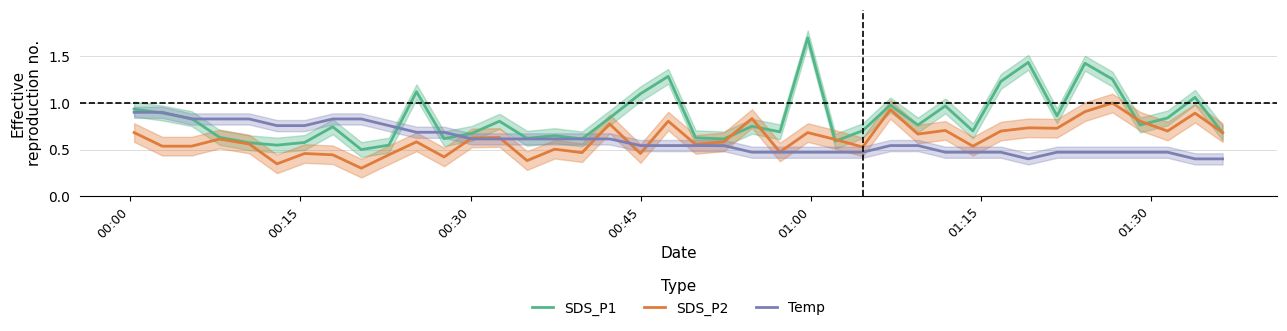

True or false: SDS_P1 has a value of 0.3 at 7.

False